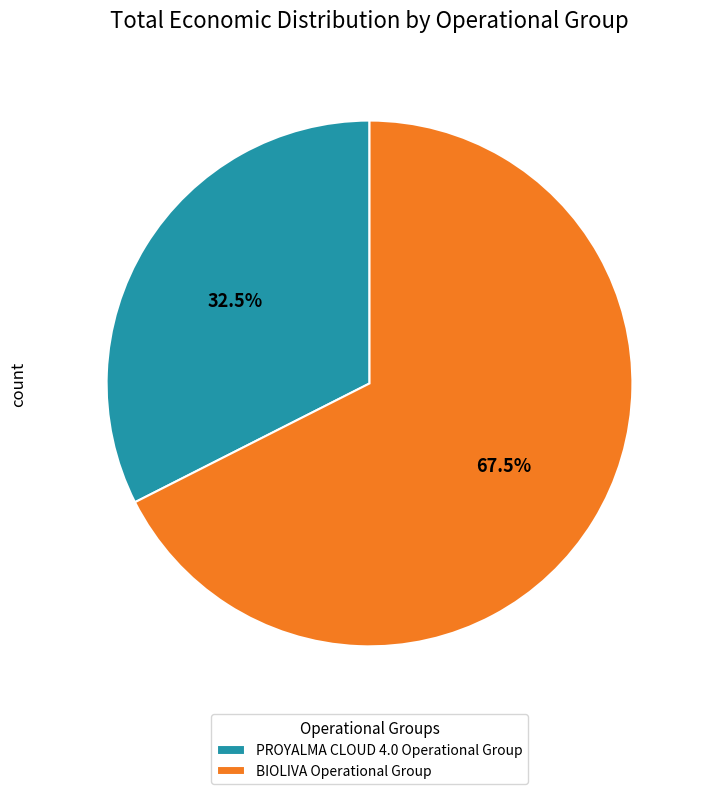

How many segments does this pie chart have?

2